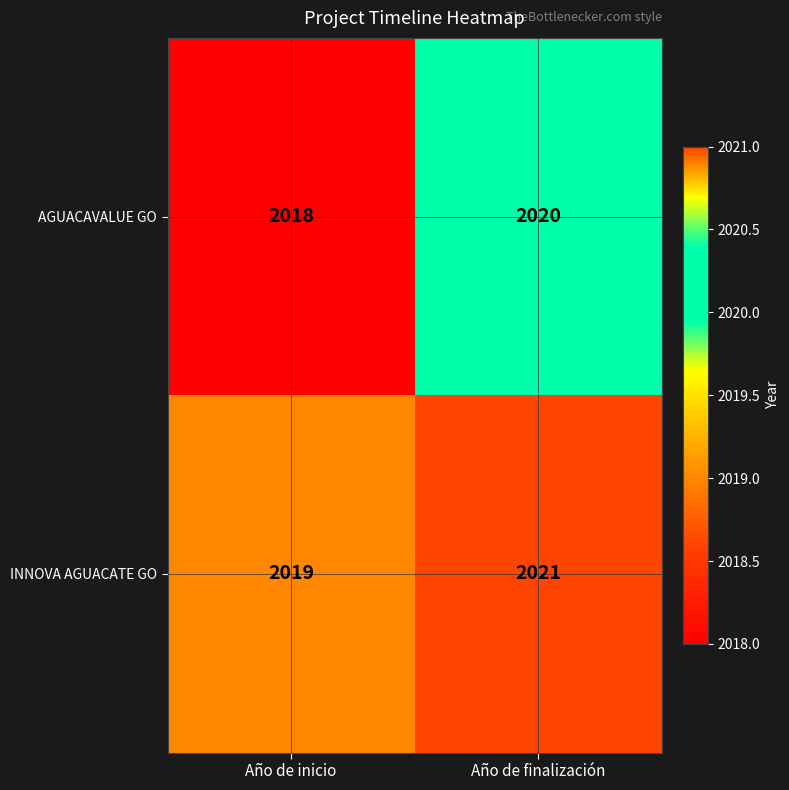

What is the smallest value displayed?

2018